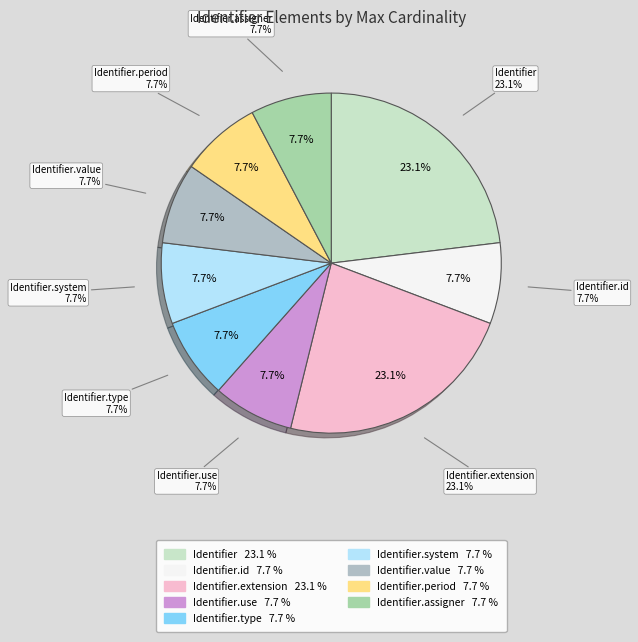

Count the number of slices in the pie.

9